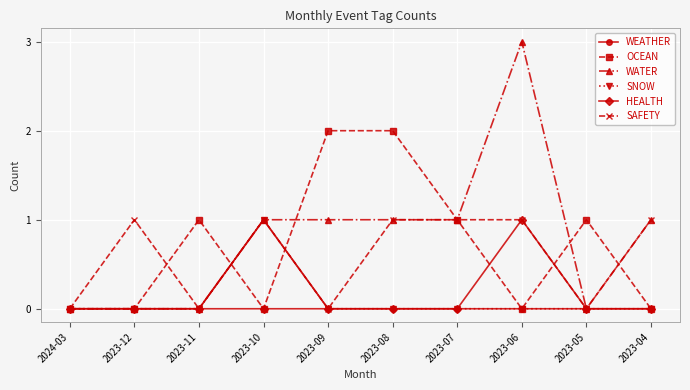

Does the chart have visible grid lines?

Yes